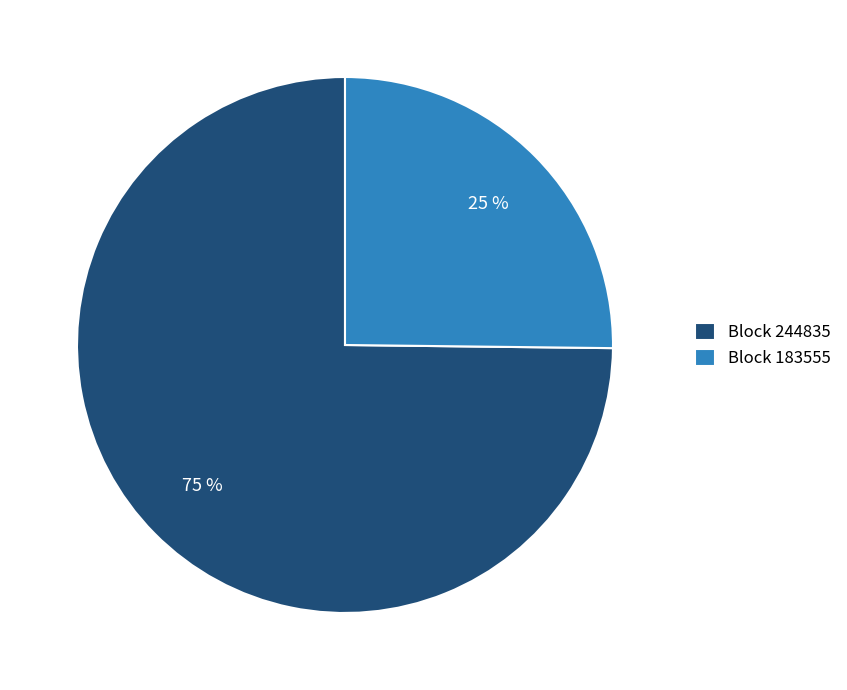

Combined, do Block 244835 and Block 183555 account for over 50%?

Yes